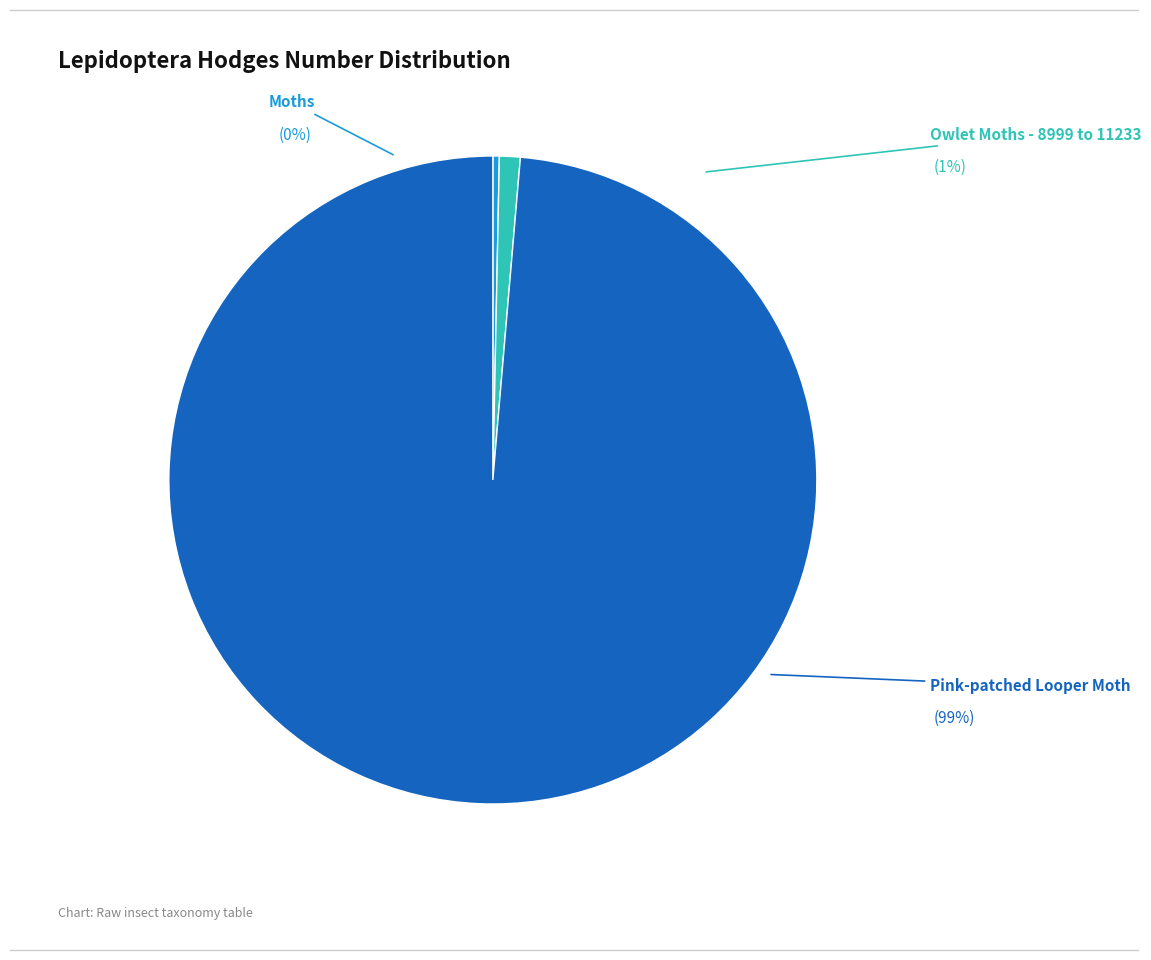

Is it true that Pink-patched Looper Moth is 89% of the pie?

False